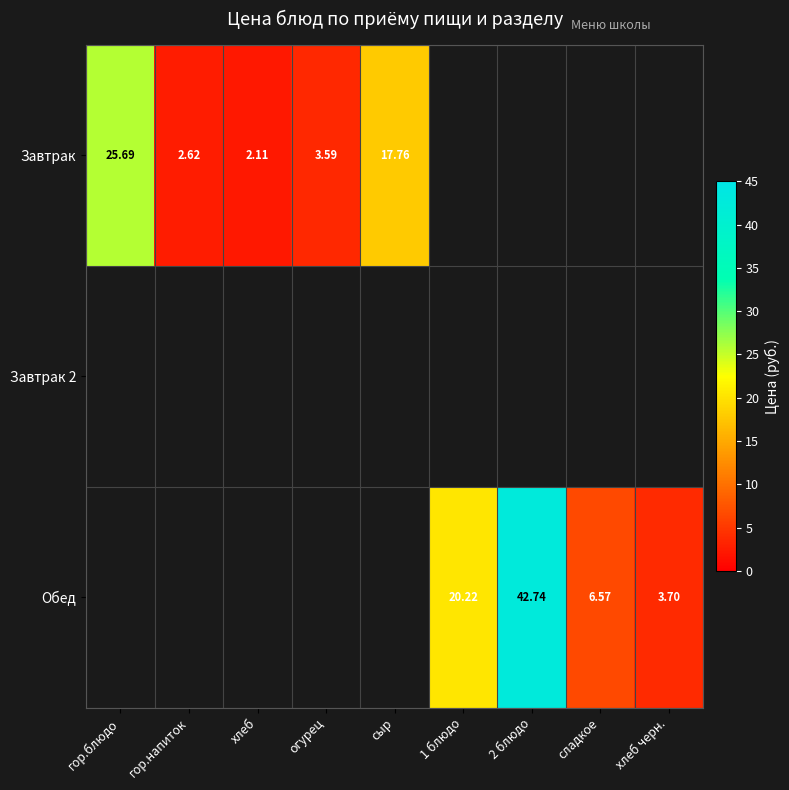

Which category has the highest value in the Завтрак series?

гор.блюдо